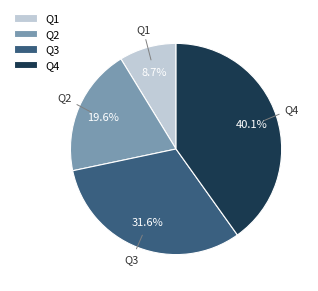

Is it true that Q1 is 9% of the pie?

True